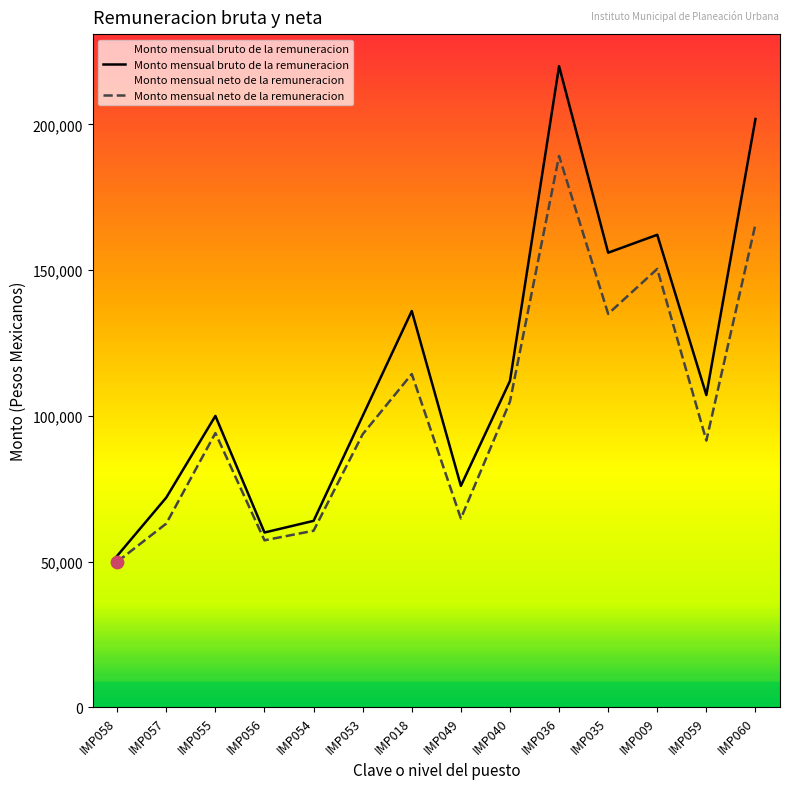

Is the value of Monto mensual neto de la remuneracion at IMP049 greater than the value of Monto mensual bruto de la remuneracion at IMP053?

No